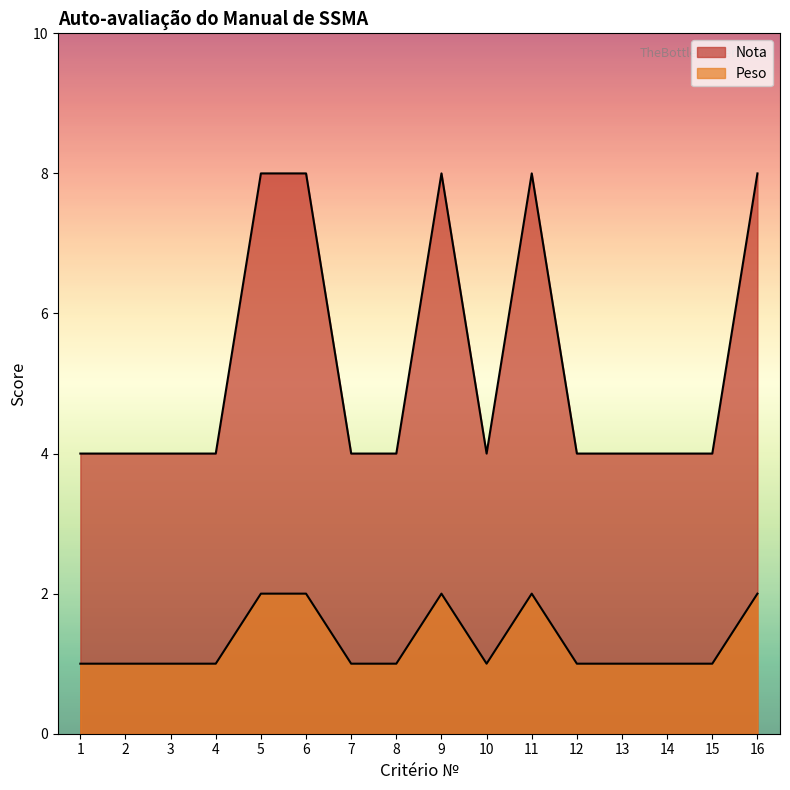

Where is the first local maximum for Nota?

9